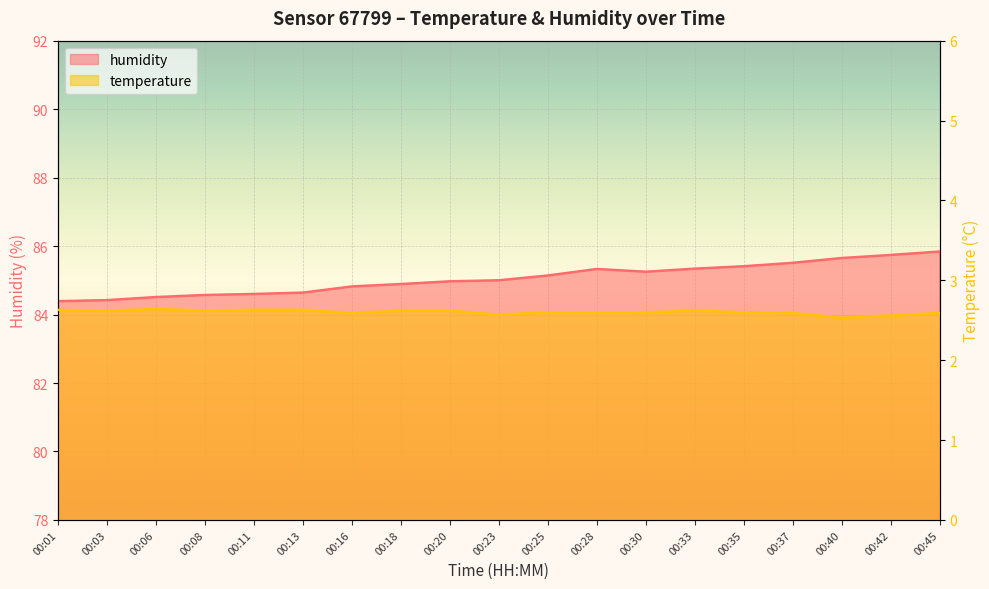

Between 00:37 and 00:18, which is larger?

00:37